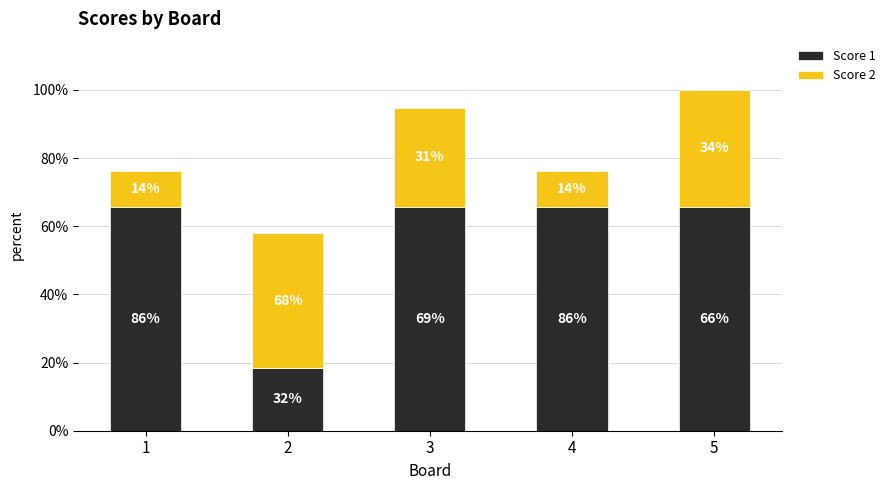

What are all the series names shown in the legend?

Score 1, Score 2